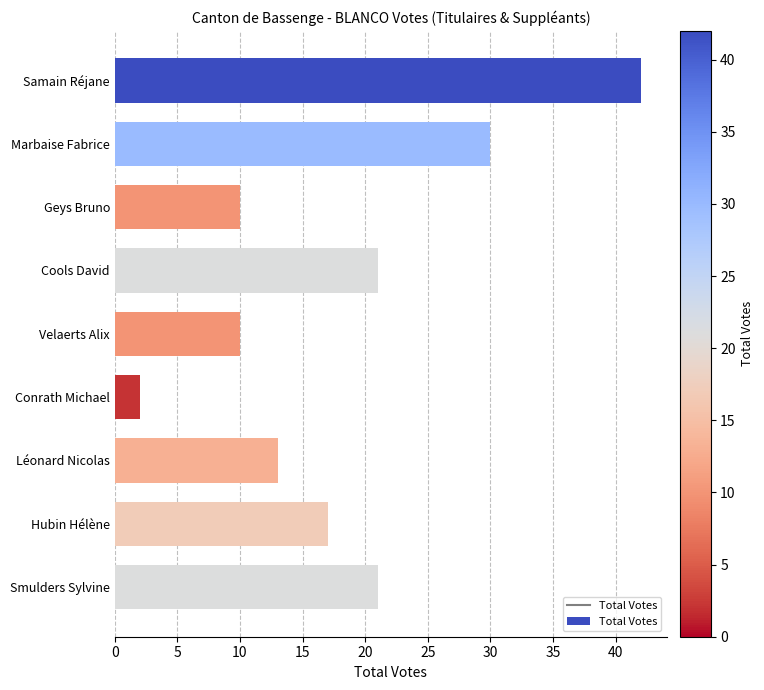

What position from the bottom is Velaerts Alix?

5